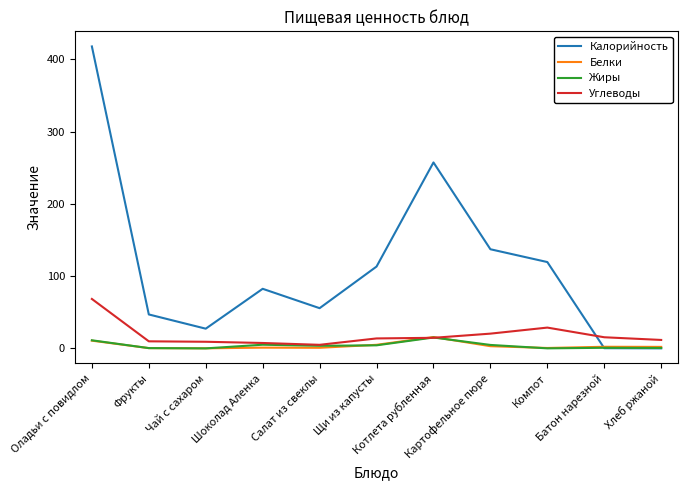

Which series has the largest total across all categories?

Калорийность